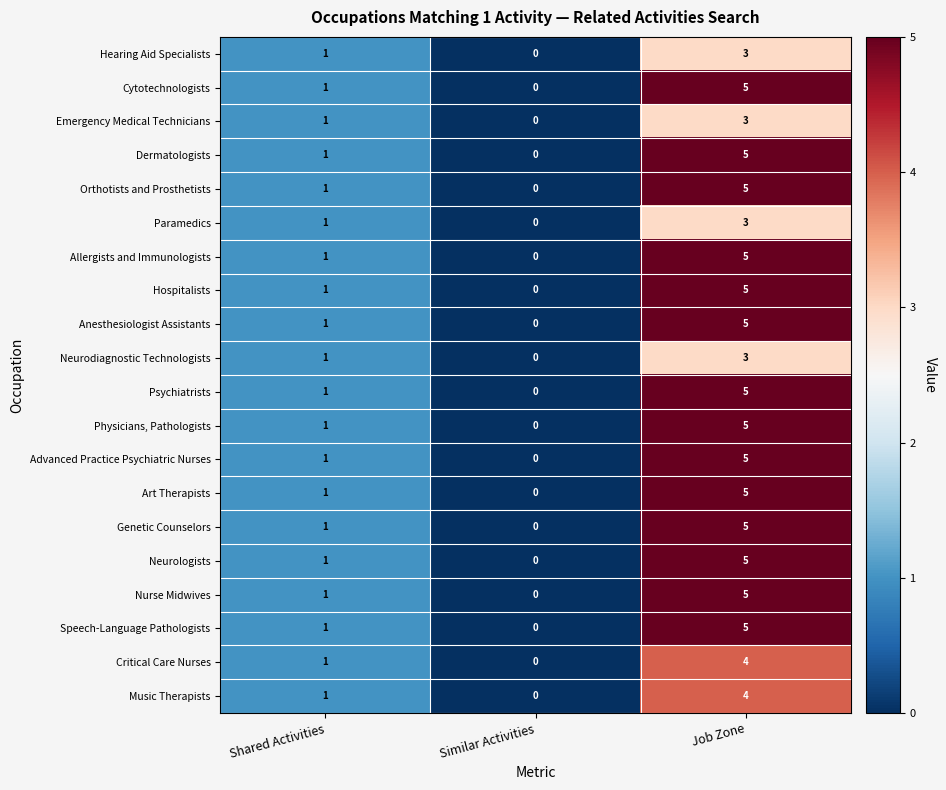

The Hospitalists series shows 0 at Similar Activities. True or false?

True